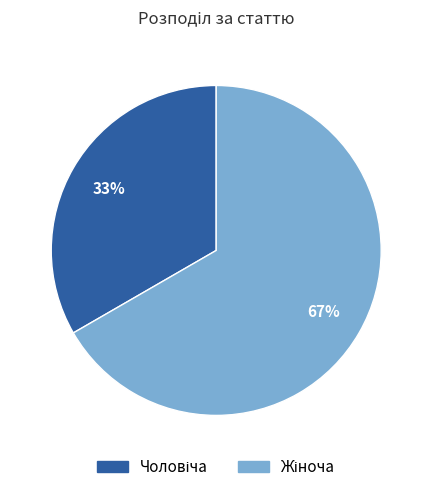

To the nearest percent, what is the average slice percentage?

50%